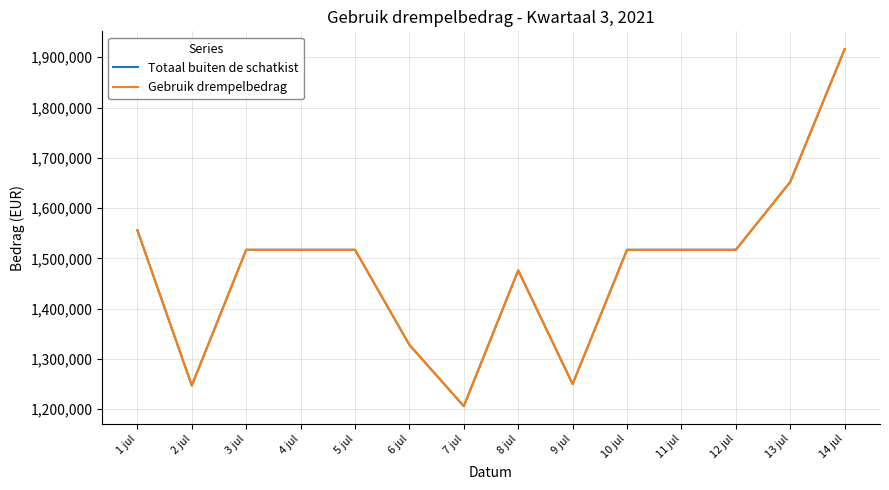

Rank the categories by Gebruik drempelbedrag value from highest to lowest.

14 jul, 13 jul, 1 jul, 3 jul, 4 jul, 5 jul, 10 jul, 11 jul, 12 jul, 8 jul, 6 jul, 9 jul, 2 jul, 7 jul